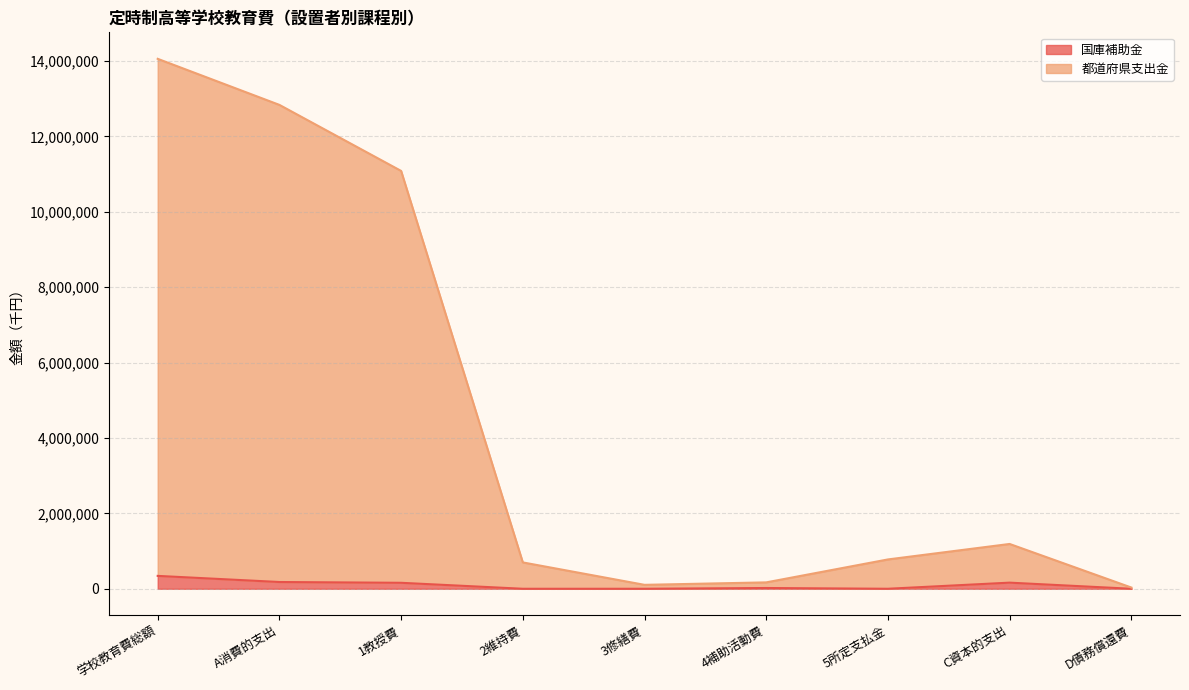

Rank the series by their maximum value, from highest to lowest.

都道府県支出金, 国庫補助金